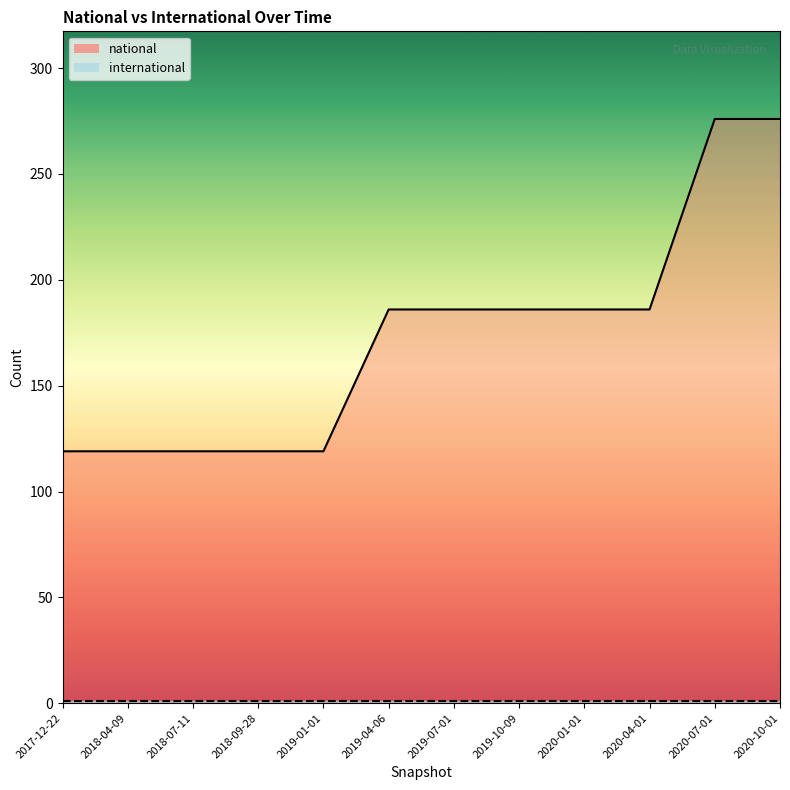

True or false: the data shows 158 at 2017-12-22.

False